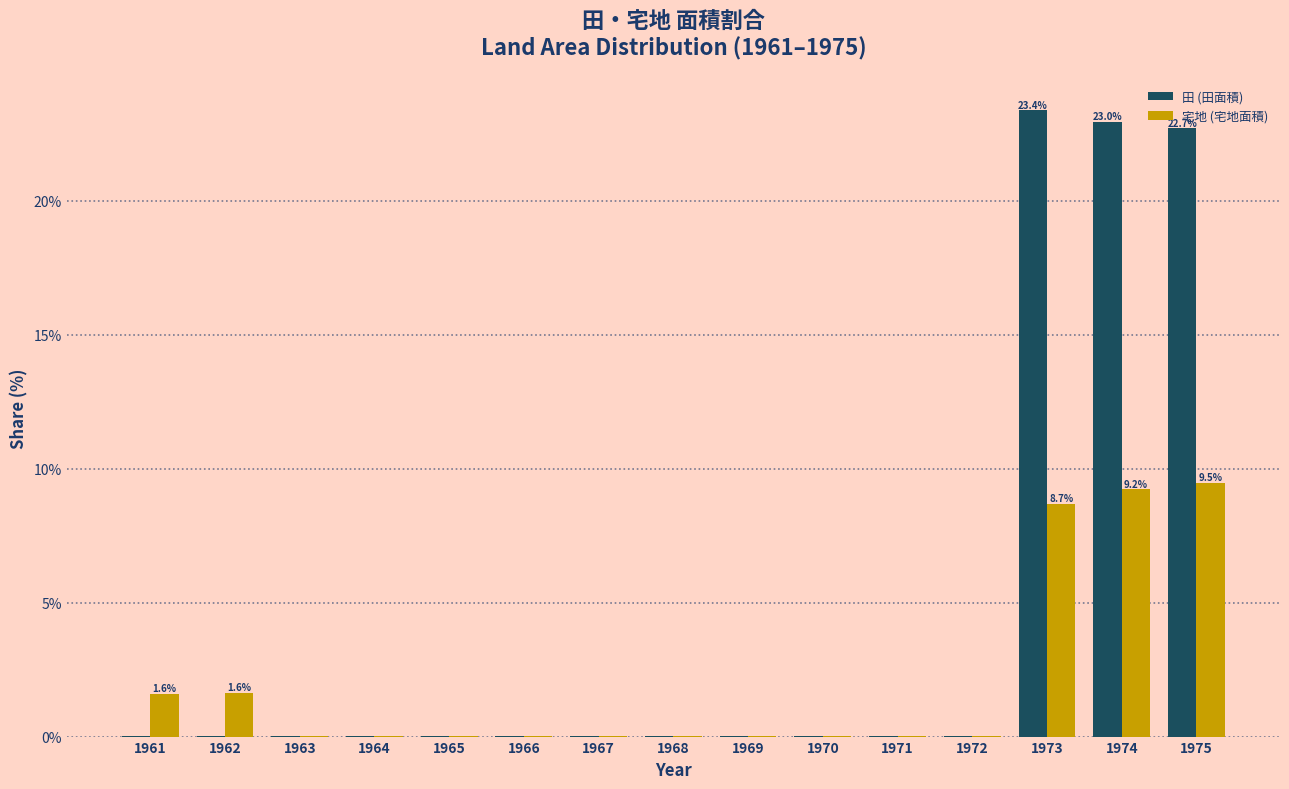

Which series has the largest total across all categories?

田 (田面積)